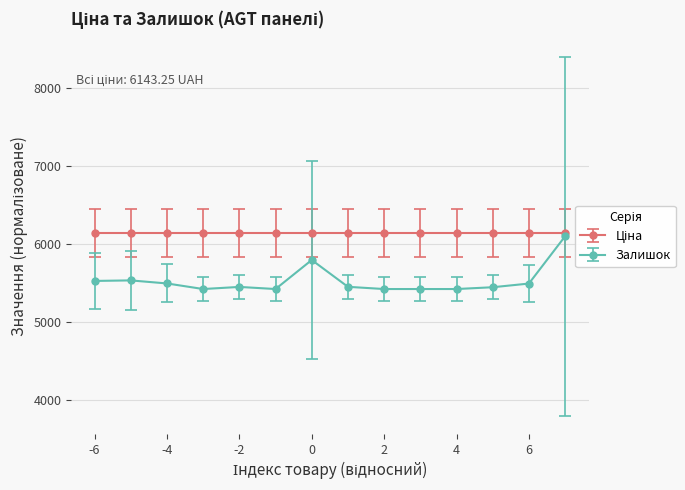

What is the lowest value of the Залишок series?

5422.8